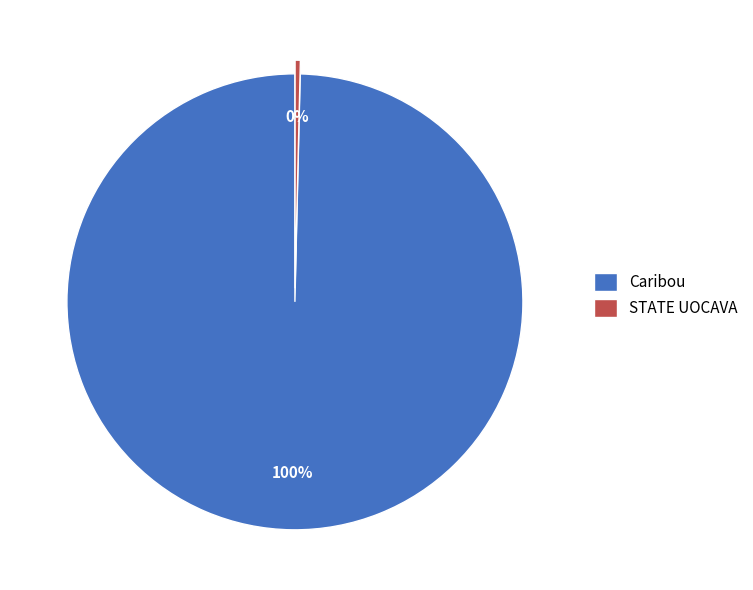

To the nearest percent, what is the combined percentage of STATE UOCAVA and Caribou?

100%